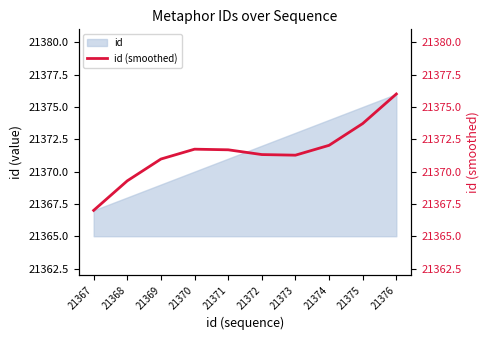

How many interior local peaks (higher than both neighbors) does the data have?

1